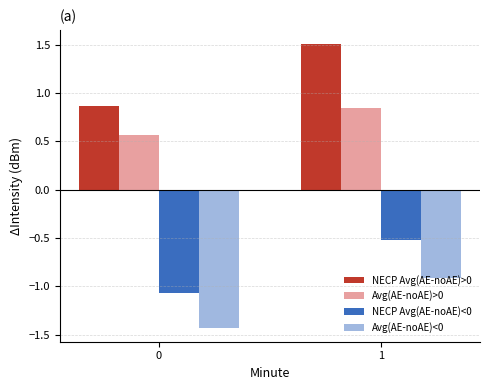

Rank the series by their maximum value, from highest to lowest.

NECP Avg(AE-noAE)>0, Avg(AE-noAE)>0, NECP Avg(AE-noAE)<0, Avg(AE-noAE)<0